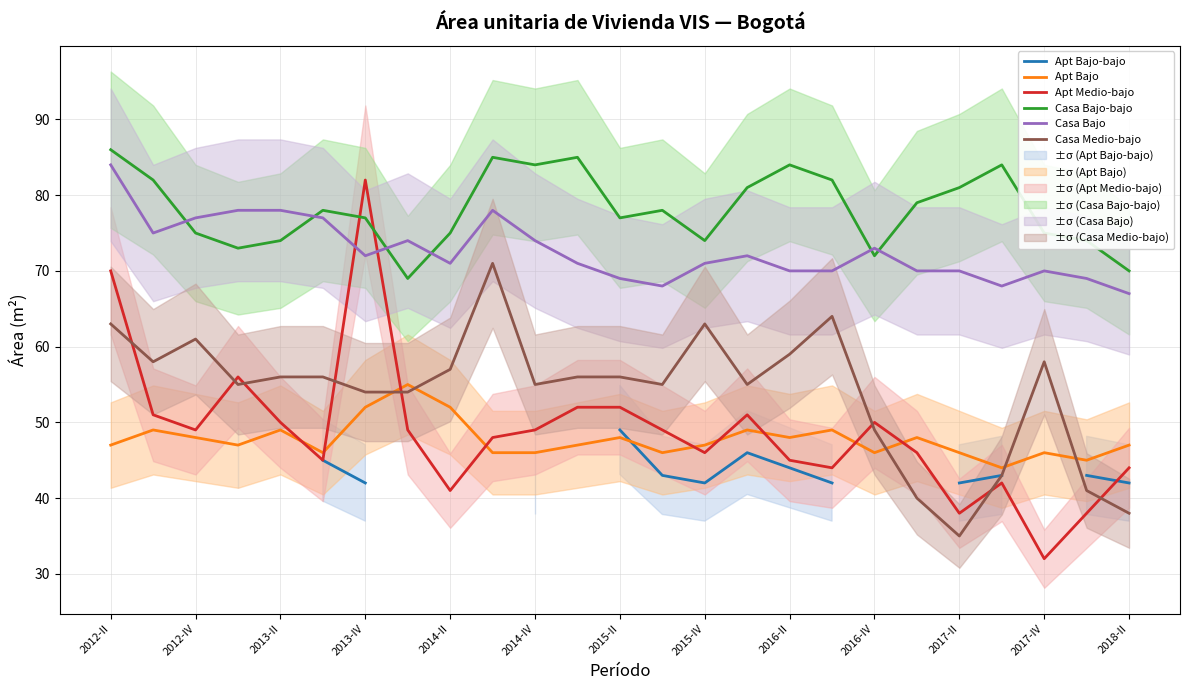

What is the value of the Casa Bajo point at the 3rd from the left?

77.0